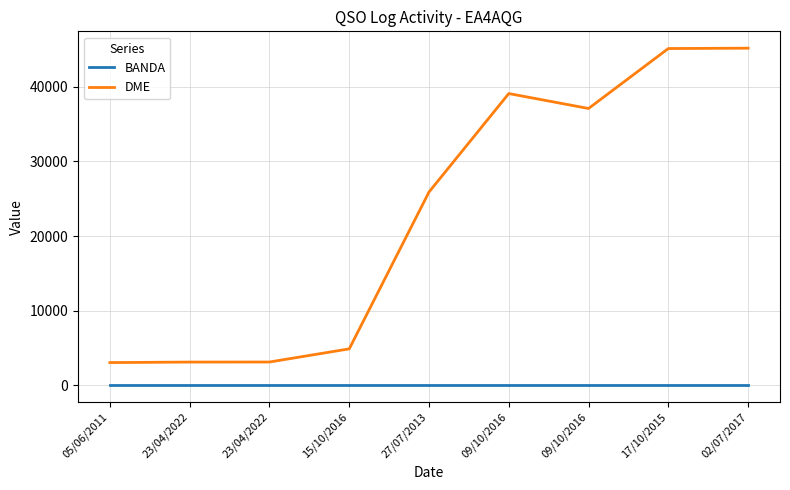

At which label is DME closest to 24112?

27/07/2013